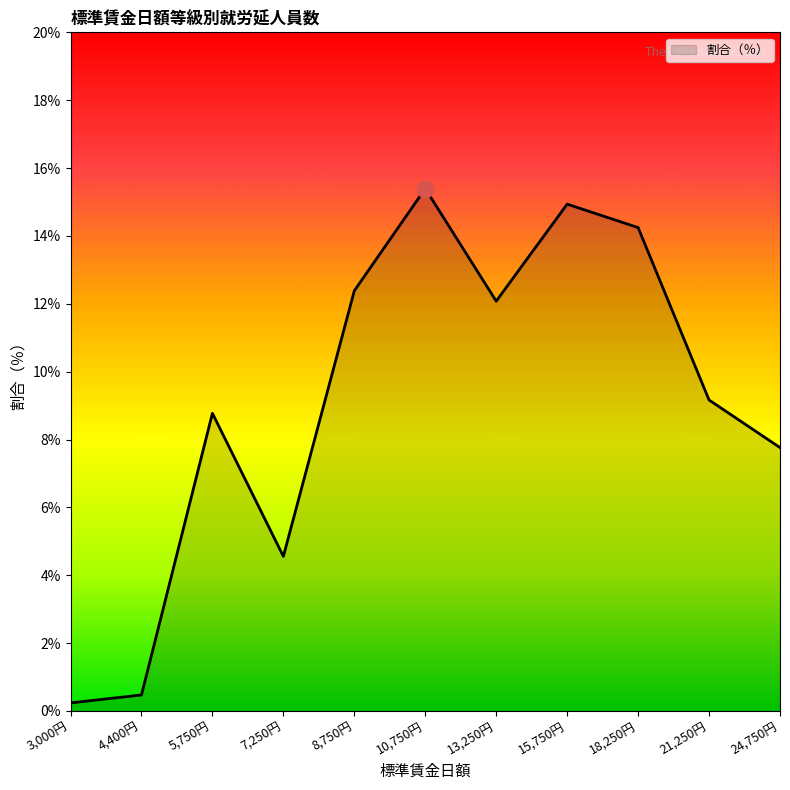

Which category has the lowest value across all series?

3,000円